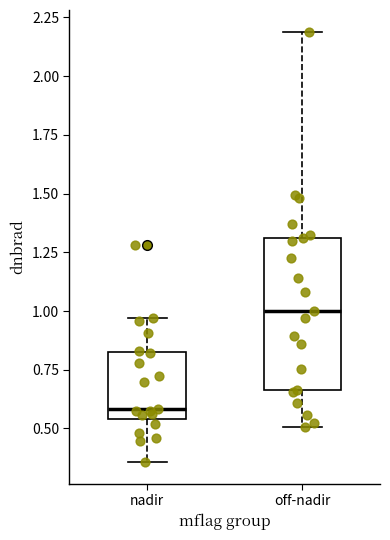

Reading left to right, read every box against the y-axis: the position of its median line, the range the box covers, and the ends of its whiskers. The values are not printed on the chart, so give them approximately, as read against the axis.

nadir: median 0.60, box 0.55 to 0.85, whiskers 0.35 to 0.95
off-nadir: median 1.00, box 0.65 to 1.30, whiskers 0.50 to 2.20